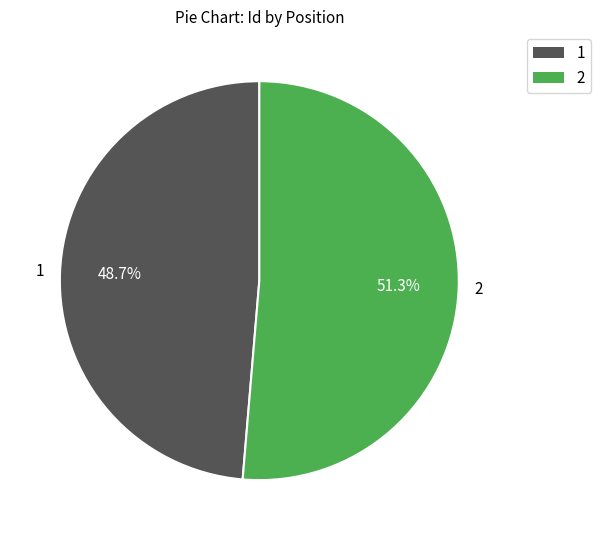

To the nearest percent, what is the difference between the largest and smallest slice percentages?

3%